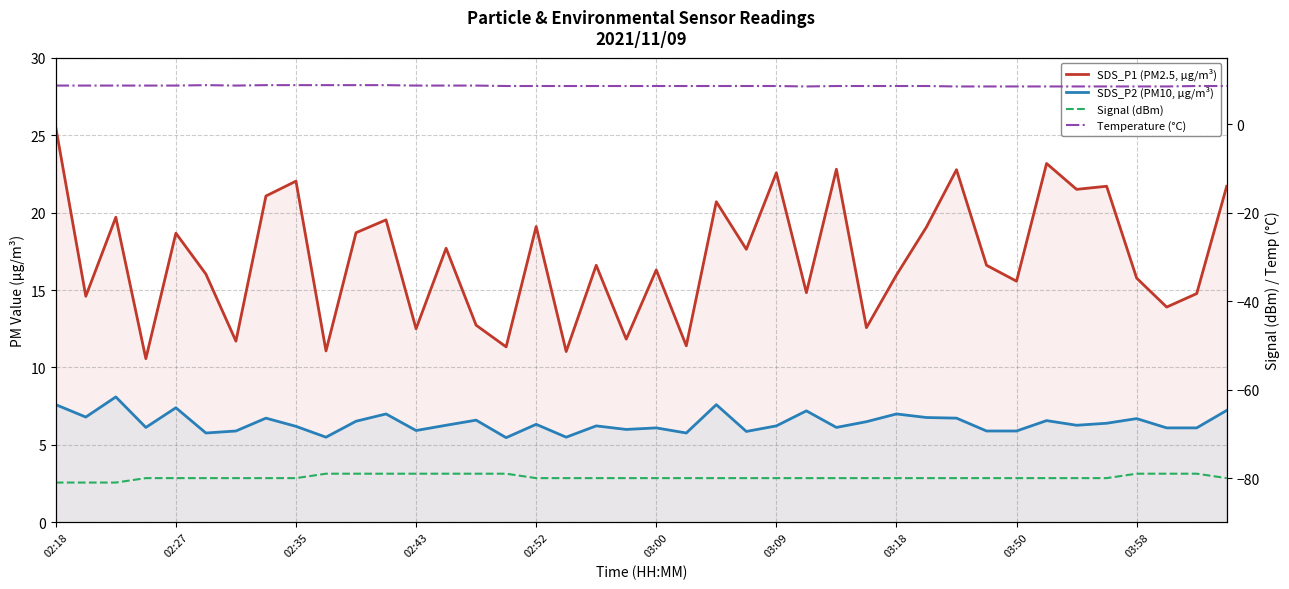

How many distinct data groups are displayed?

4